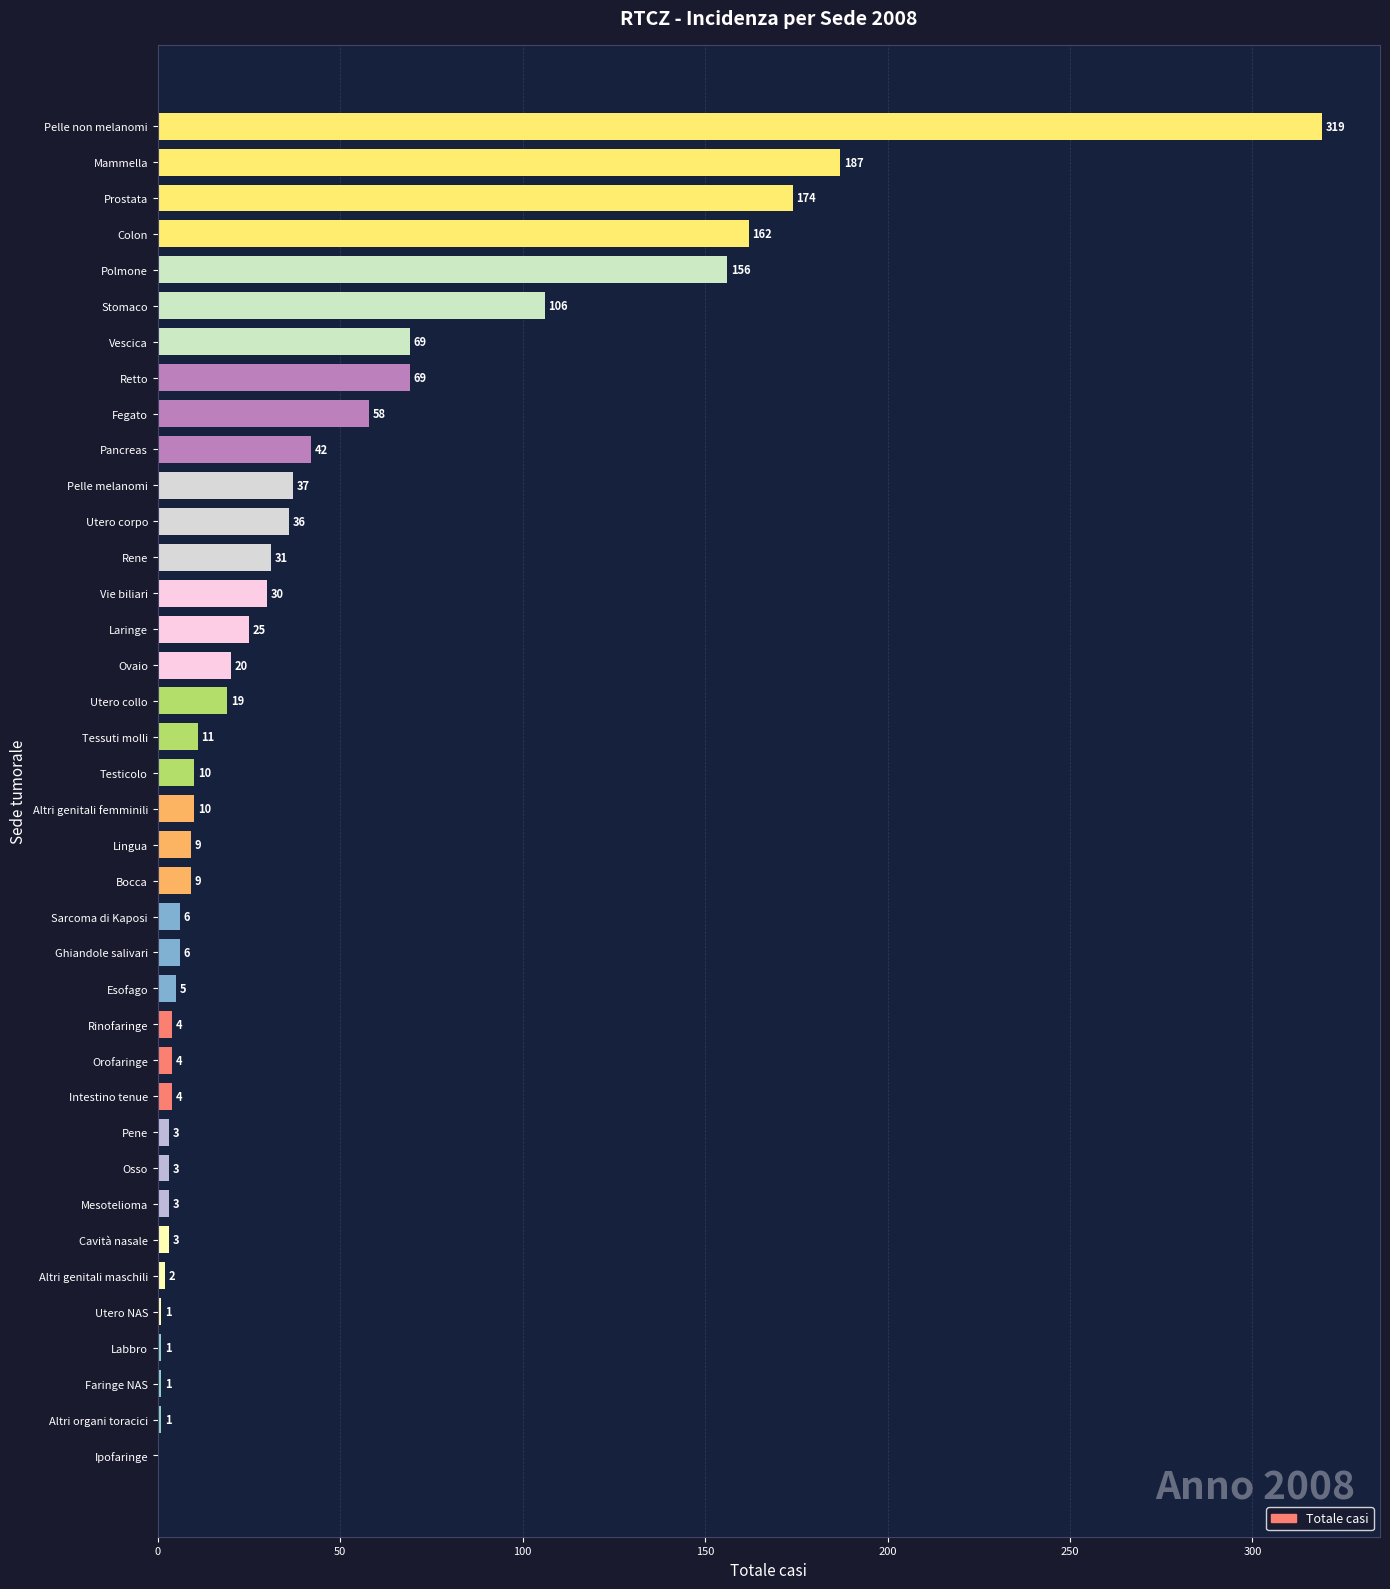

At which label is the value closest to 159?

Polmone